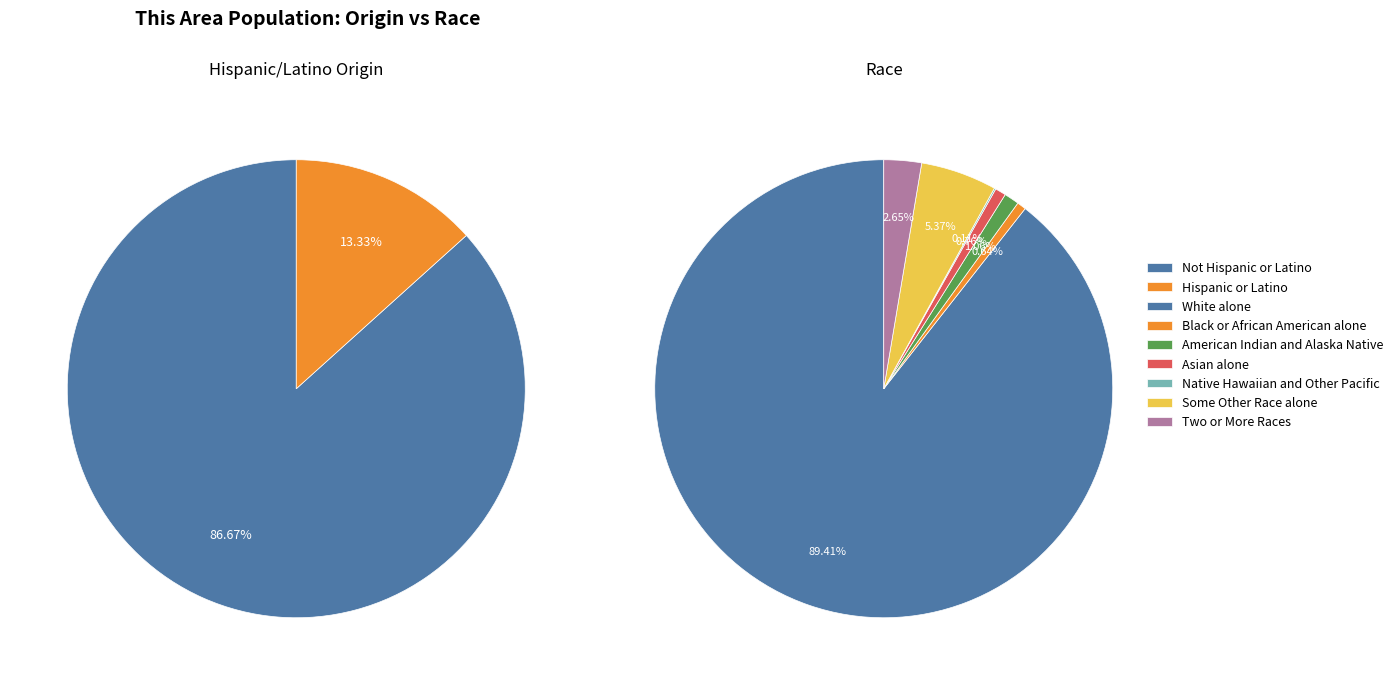

How many slices are in this pie chart?

9